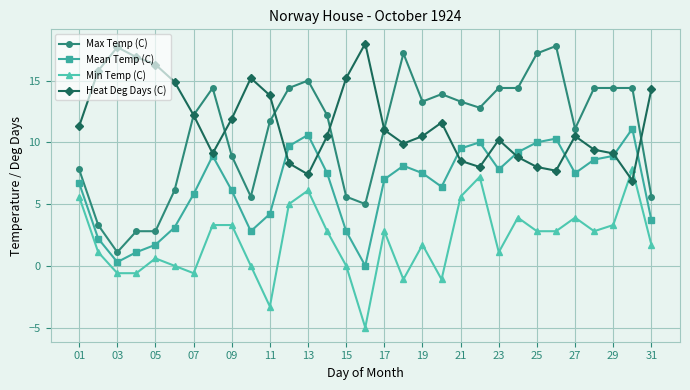

What are all the series names shown in the legend?

Max Temp (C), Mean Temp (C), Min Temp (C), Heat Deg Days (C)